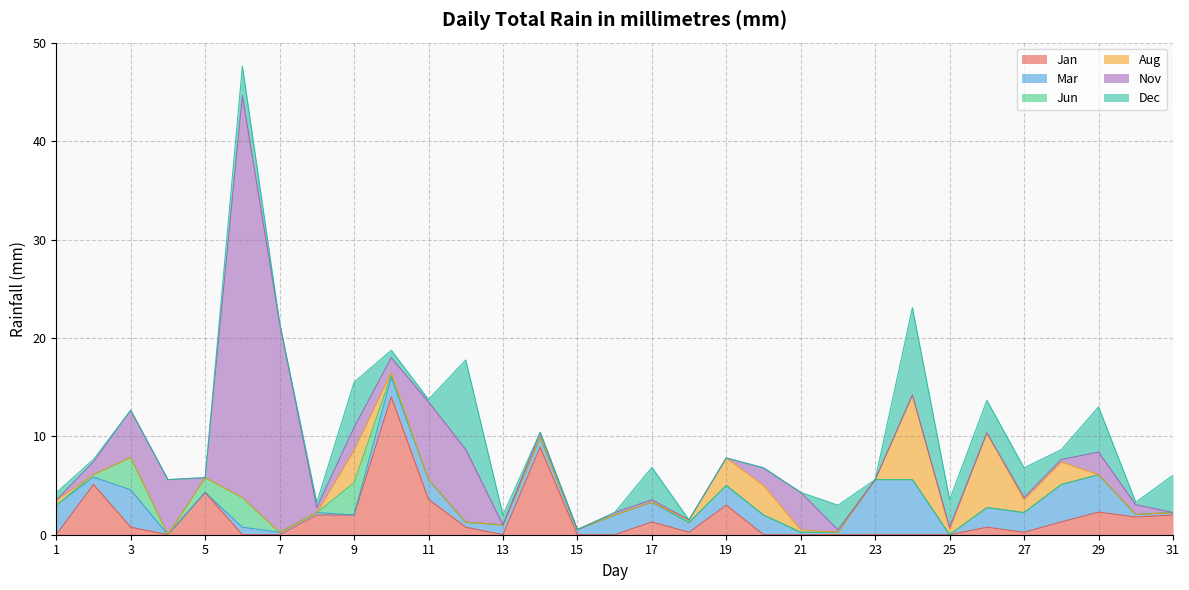

What is the sum of the Mar values at 2 and 17?

2.8